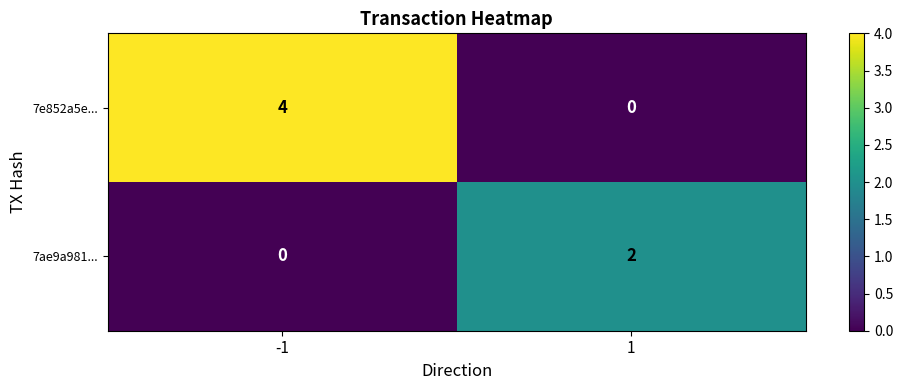

The 7e852a5e... series shows 1 at -1. True or false?

False